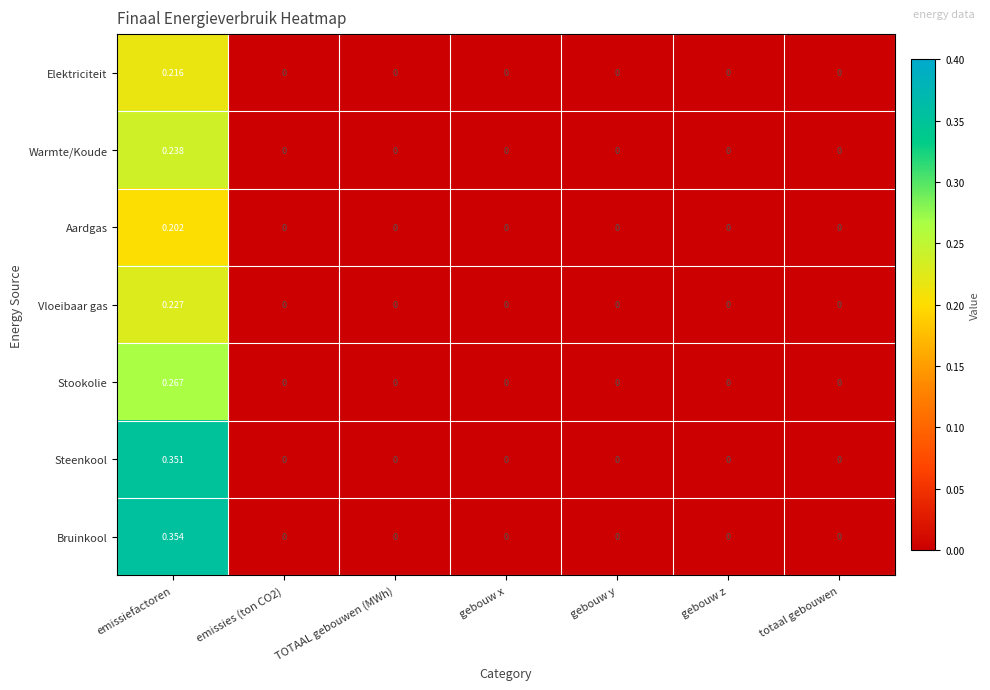

Is the value of Stookolie at totaal gebouwen greater than the value of Steenkool at emissiefactoren?

No